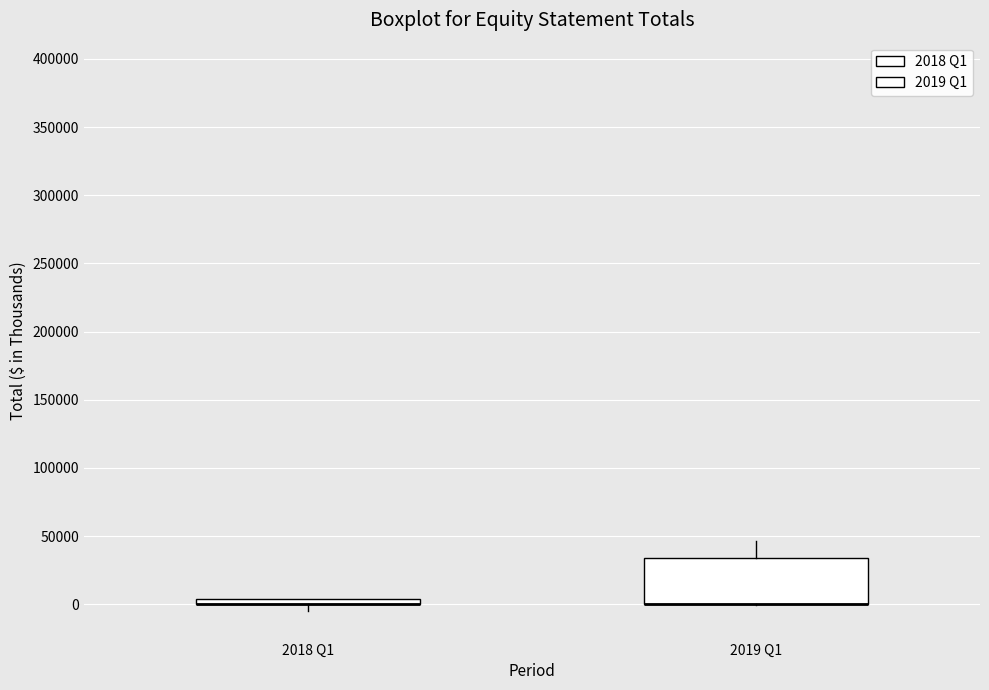

Where is the upper edge of the box for 2018 Q1 on the y-axis? The values are not printed on the chart, so give them approximately, as read against the axis.

5000